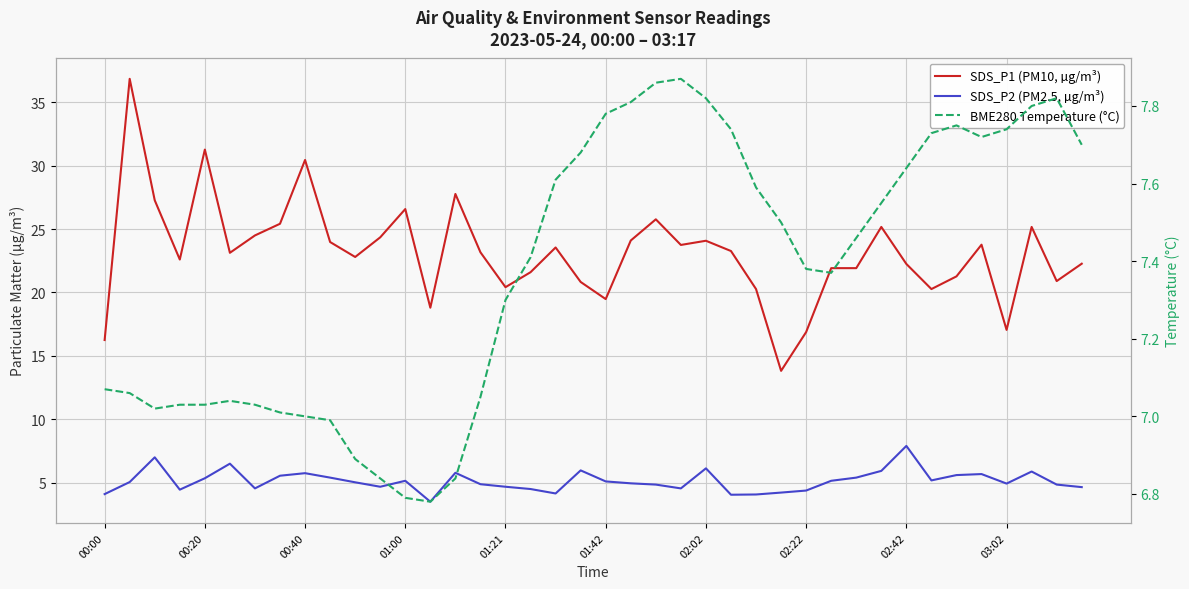

How many times do SDS_P2 (PM2.5, µg/m³) and BME280 Temperature (°C) cross each other?

2